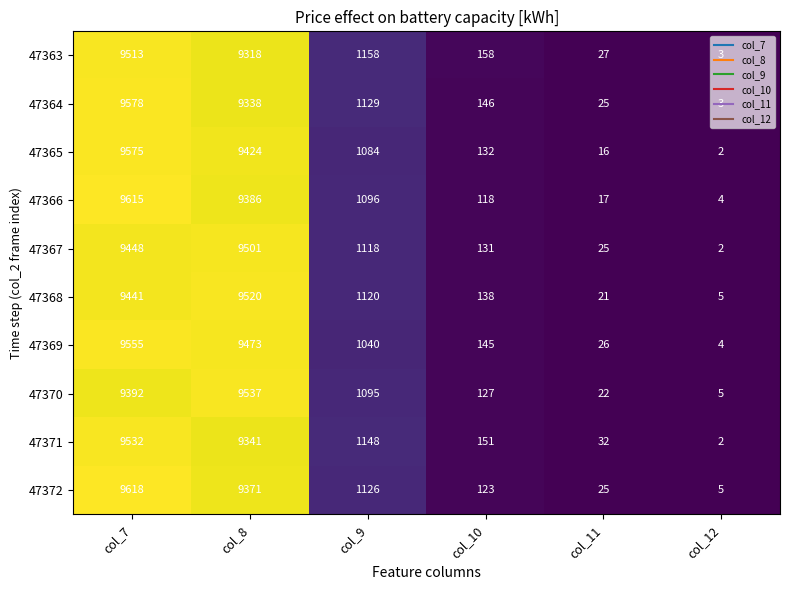

The value of 47371 at col_12 is 2. True or false?

True